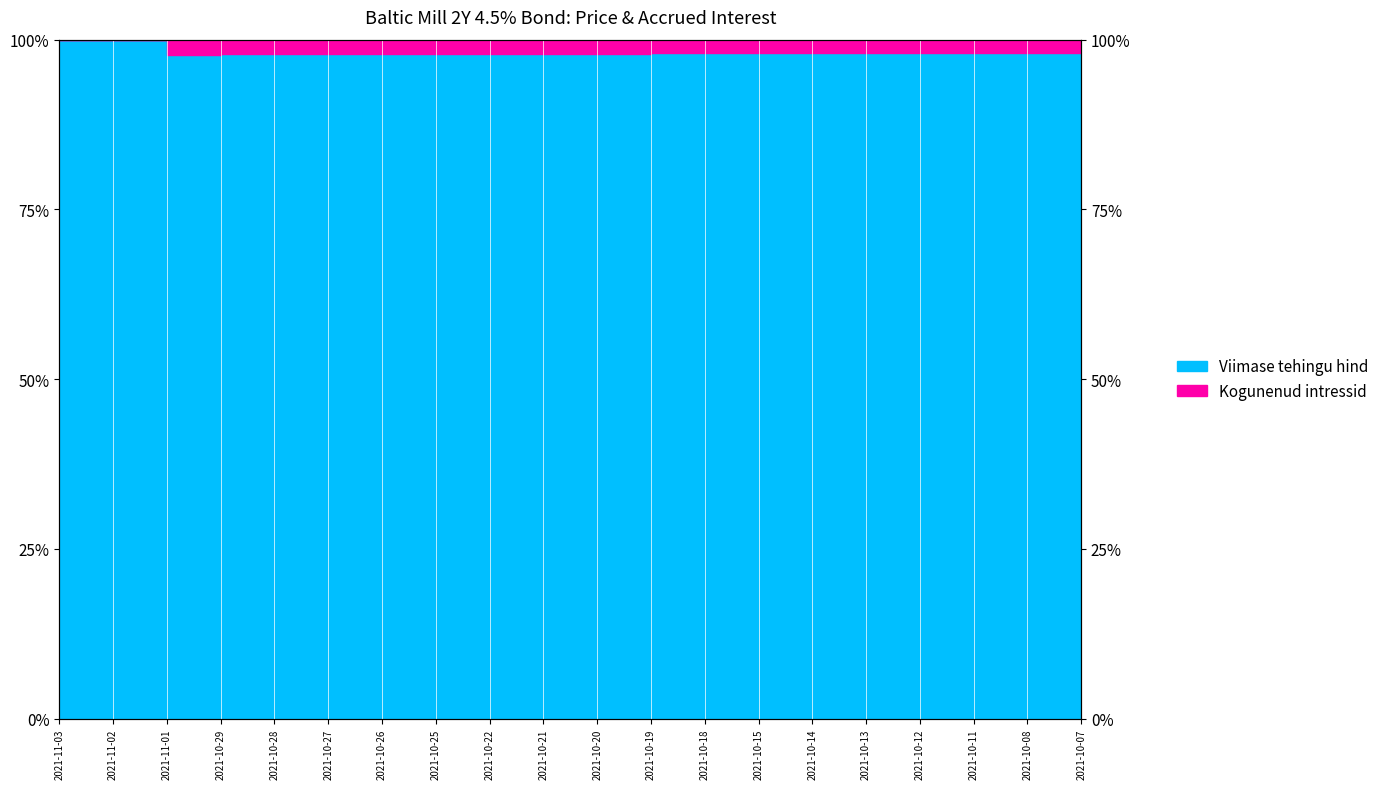

What is the change in value from 2021-11-03 to 2021-10-19?

-2.0